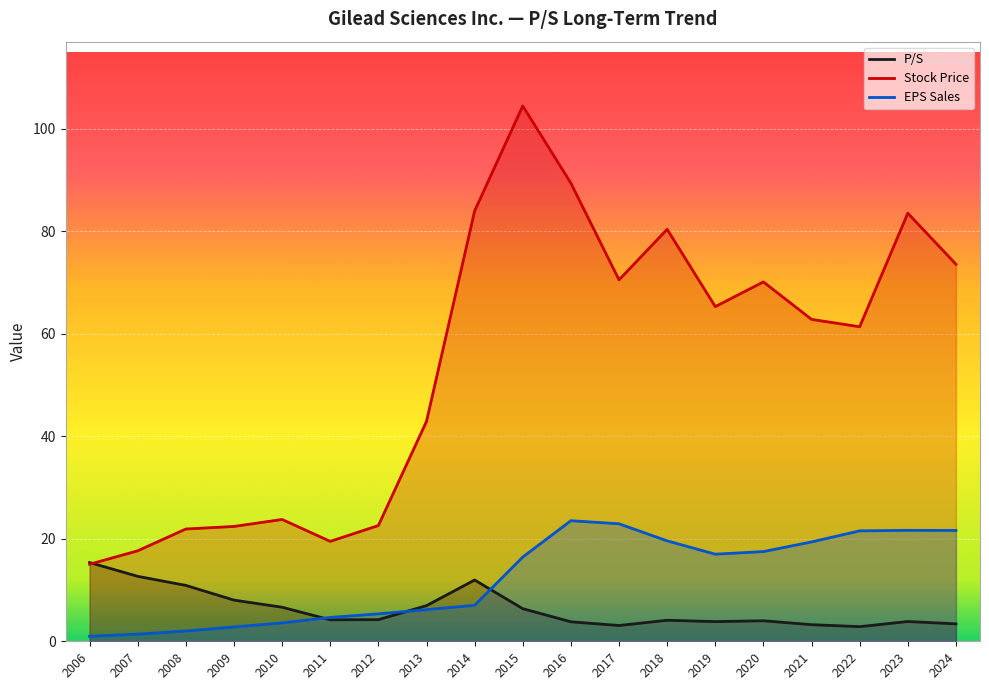

What is the lowest value of the Stock Price series?

15.0